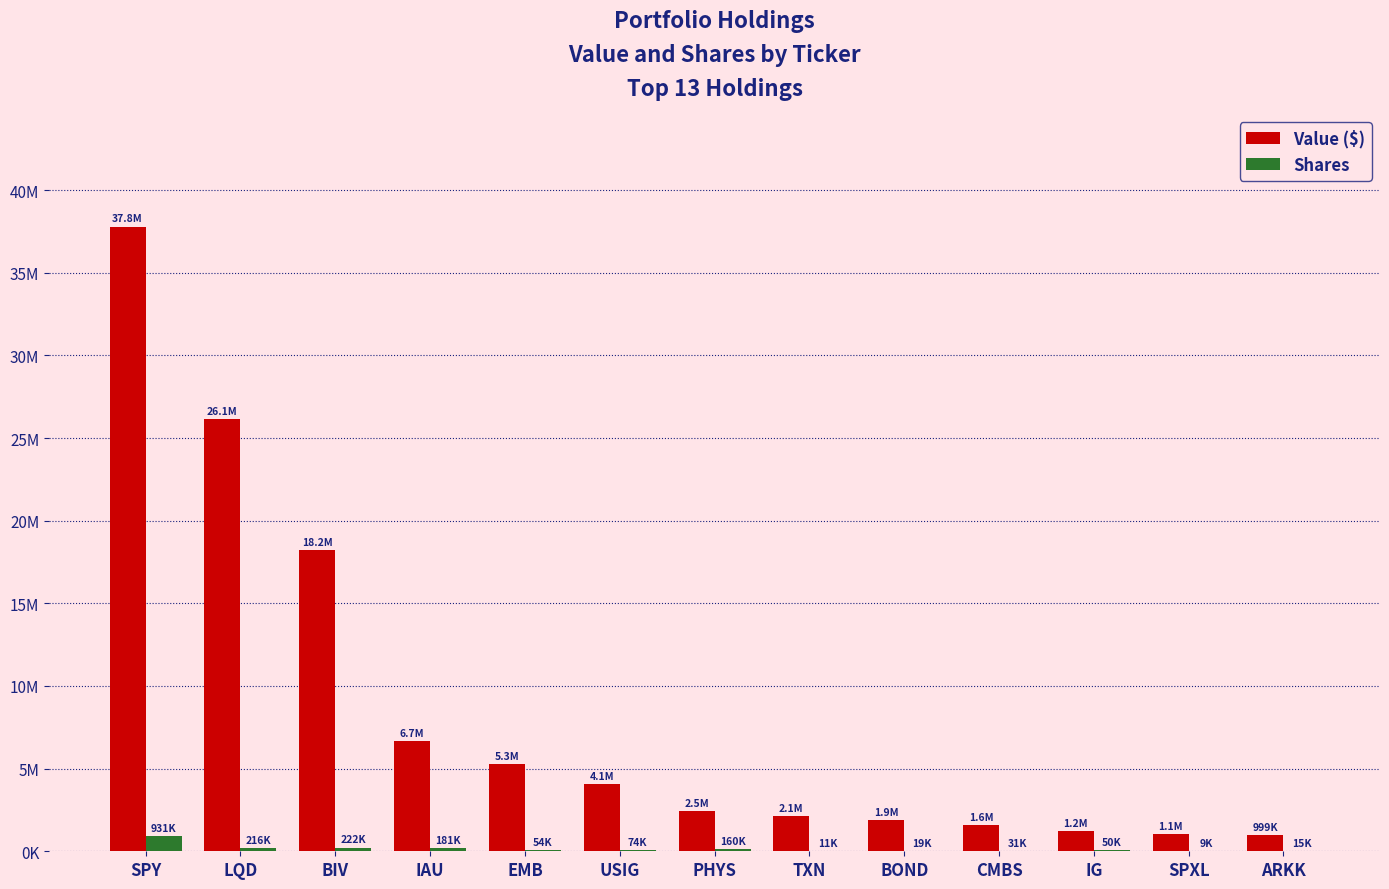

Reading left to right, extract all data points from this chart.

Value ($): SPY=37798000	LQD=26144000	BIV=18203000	IAU=6662000	EMB=5279000	USIG=4051000	PHYS=2454000	TXN=2110000	BOND=1898000	CMBS=1570000	IG=1199000	SPXL=1064000	ARKK=999000
Shares: SPY=931400	LQD=216176	BIV=222262	IAU=180886	EMB=54001	USIG=73601	PHYS=159676	TXN=11498	BOND=18645	CMBS=31492	IG=49792	SPXL=8881	ARKK=15073